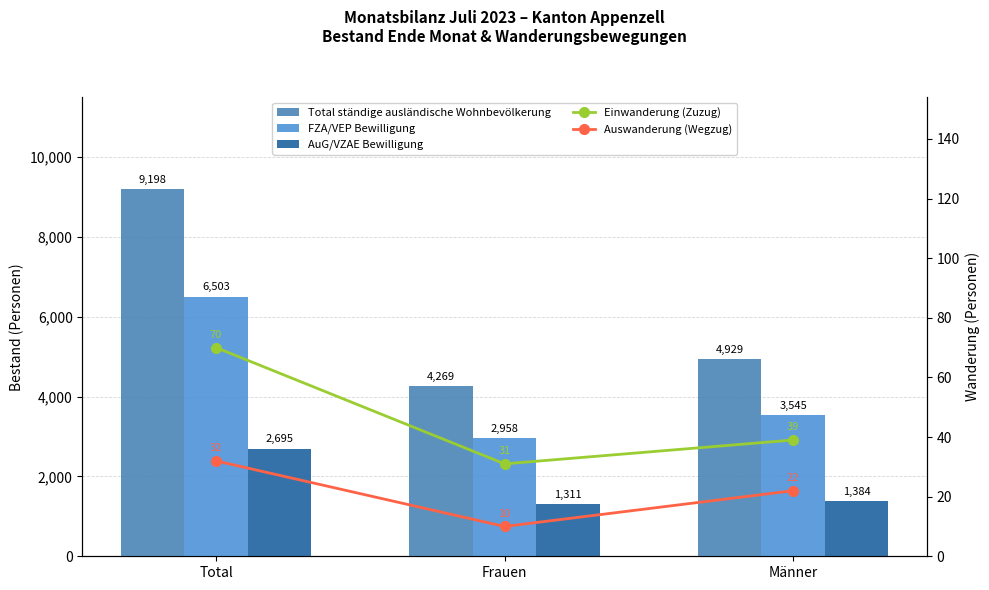

How many data points in Einwanderung (Zuzug) are less than 39?

1